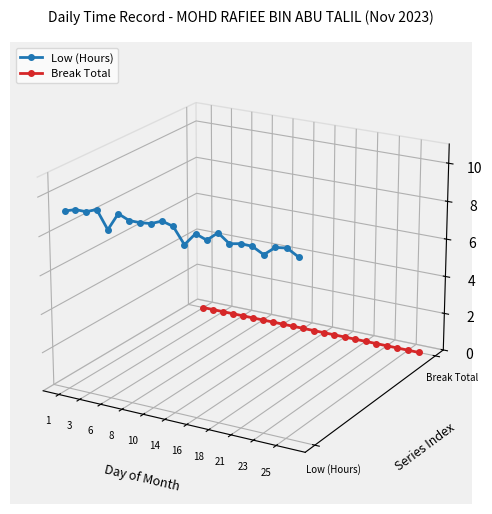

Which category has the lowest value in the Break Total series?

21